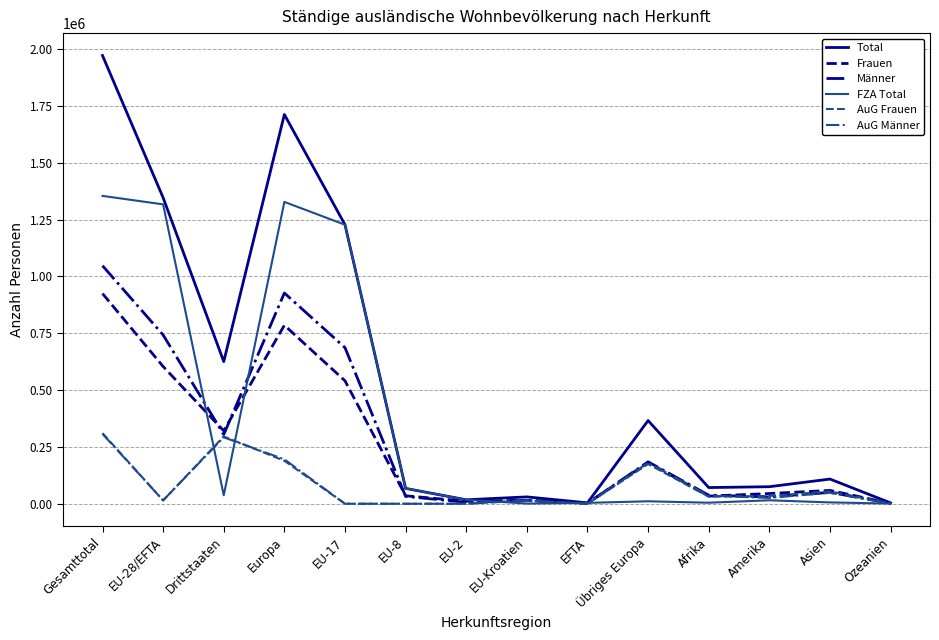

What are all the series names shown in the legend?

Total, Frauen, Männer, FZA Total, AuG Frauen, AuG Männer